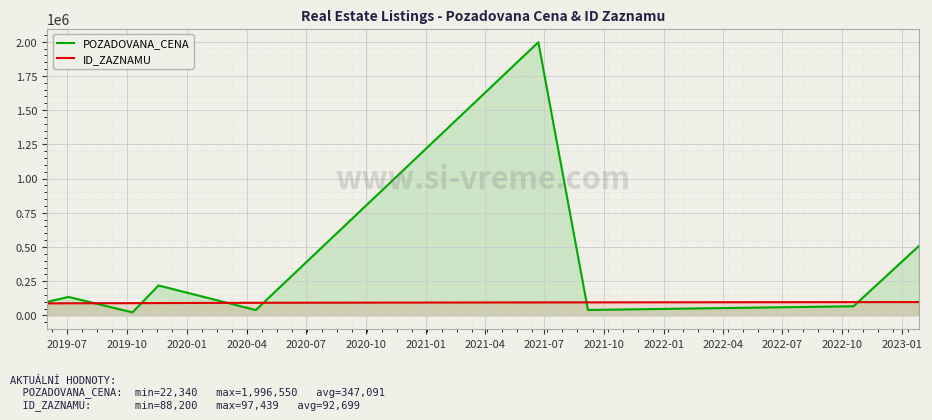

True or false: ID_ZAZNAMU has more than 2 interior local peaks.

False